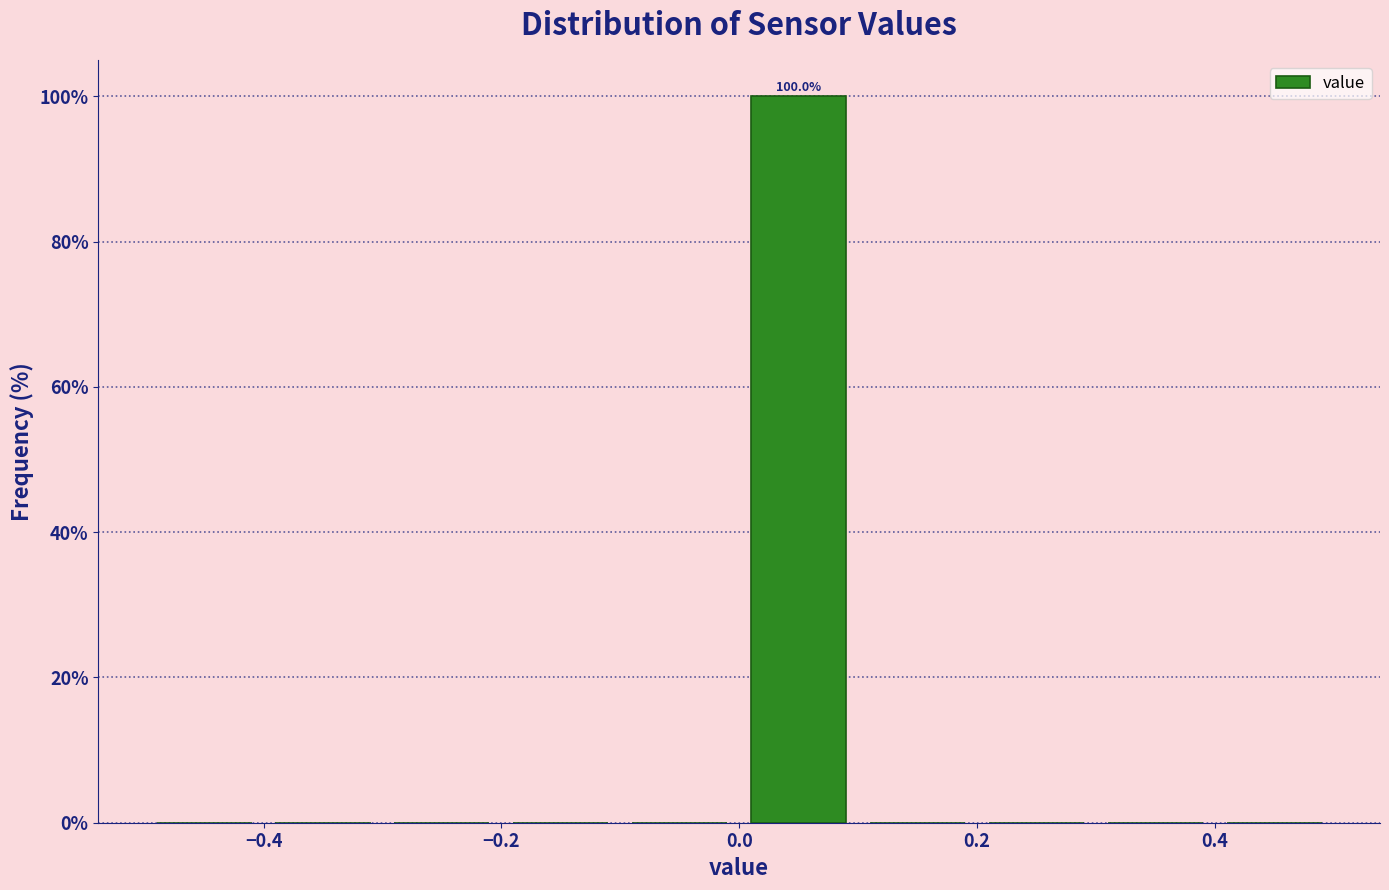

Which range on the x-axis has the tallest bar?

0.0 to 0.1